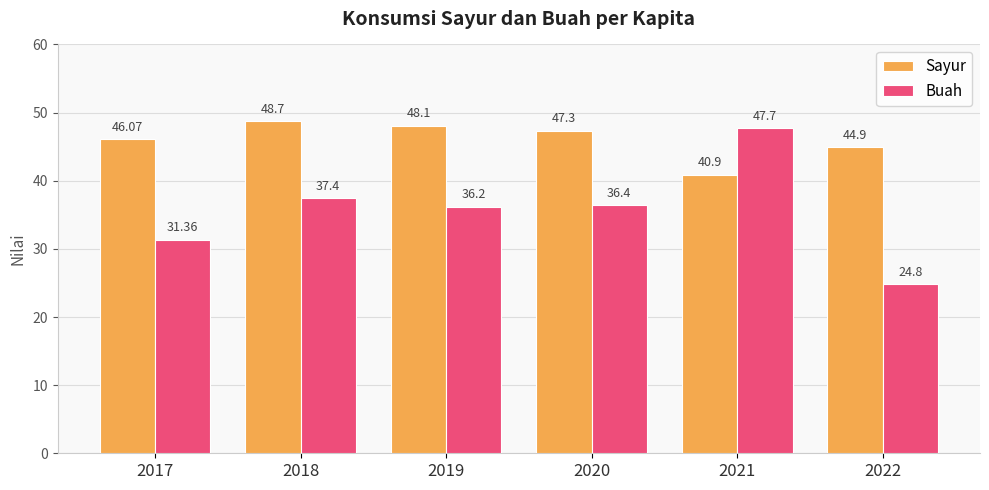

Reading left to right, list all the values displayed in this chart.

Sayur: 2017=46.1	2018=48.7	2019=48.1	2020=47.3	2021=40.9	2022=44.9
Buah: 2017=31.4	2018=37.4	2019=36.2	2020=36.4	2021=47.7	2022=24.8